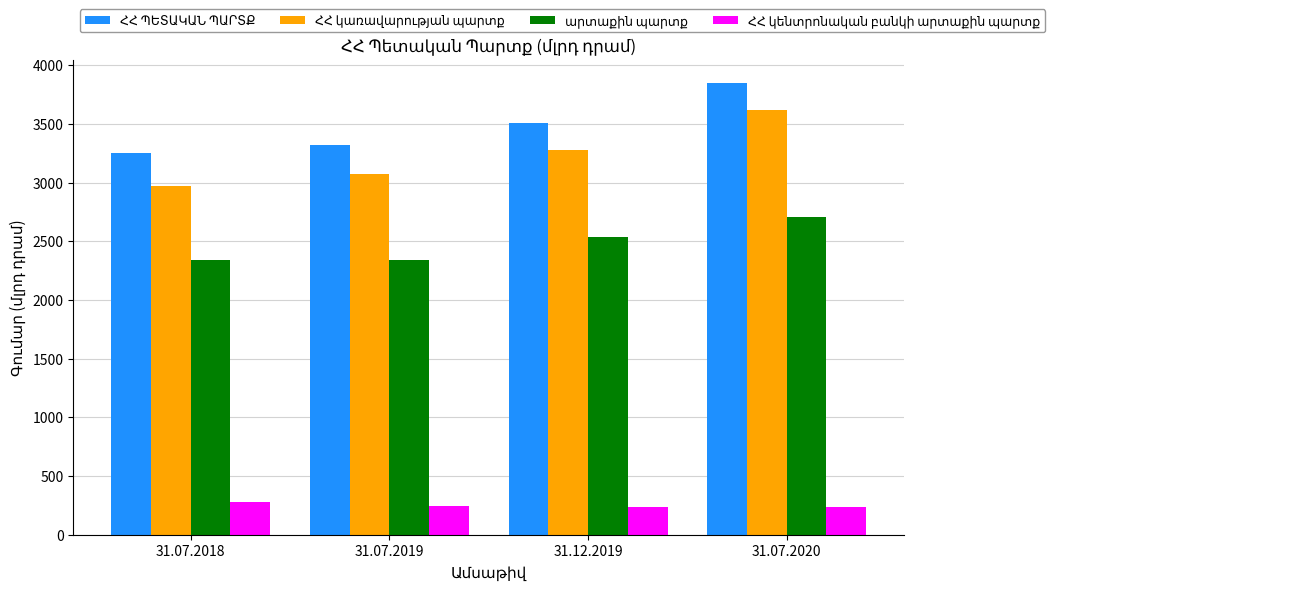

What is the label of the 1st bar from the left?

31.07.2018